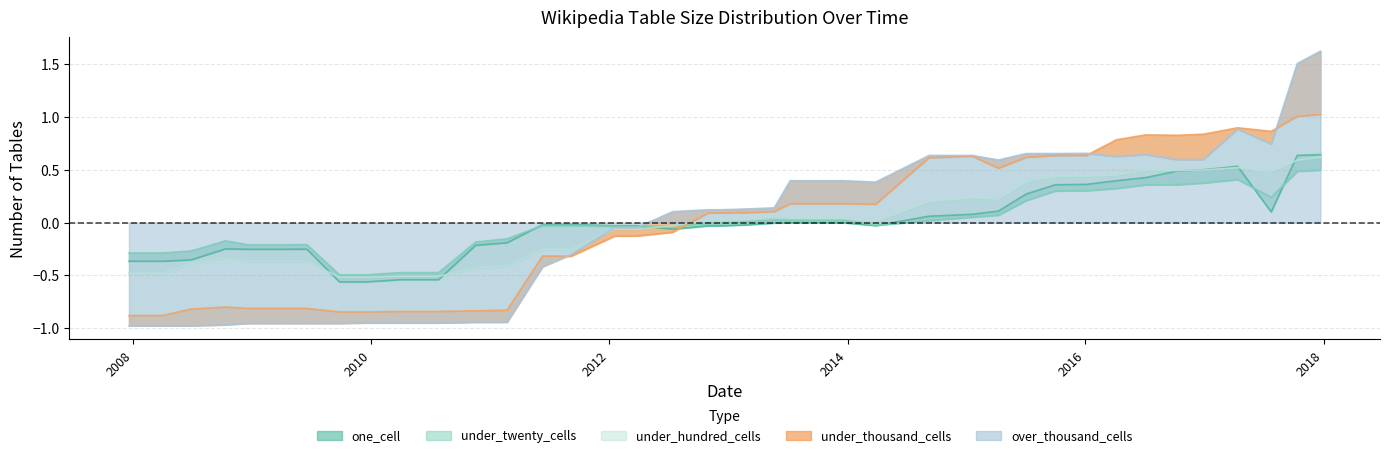

Which label corresponds to the largest value in the chart?

2017-12-22